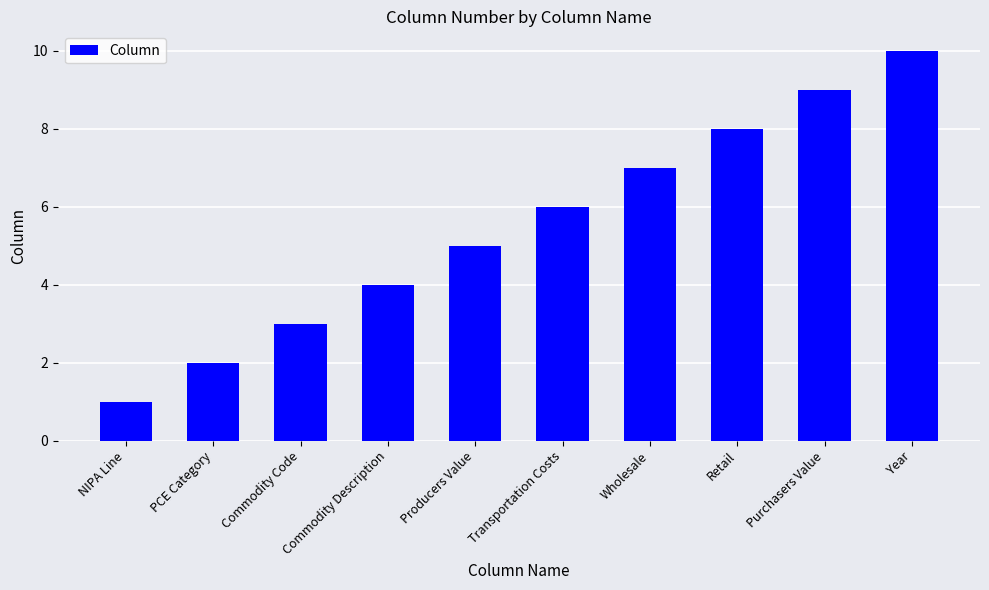

Reading left to right, what are all the values shown in this chart?

NIPA Line=1	PCE Category=2	Commodity Code=3	Commodity Description=4	Producers Value=5	Transportation Costs=6	Wholesale=7	Retail=8	Purchasers Value=9	Year=10